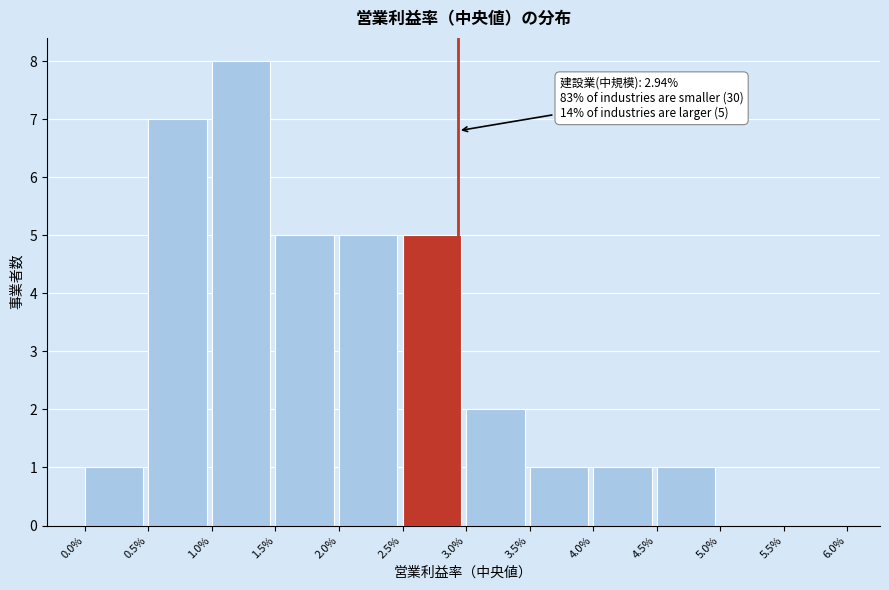

Reading left to right, what are all the values shown in this chart?

0.0%=1	0.5%=7	1.0%=8	1.5%=5	2.0%=5	2.5%=5	3.0%=2	3.5%=1	4.0%=1	4.5%=1	5.0%=0	5.5%=0